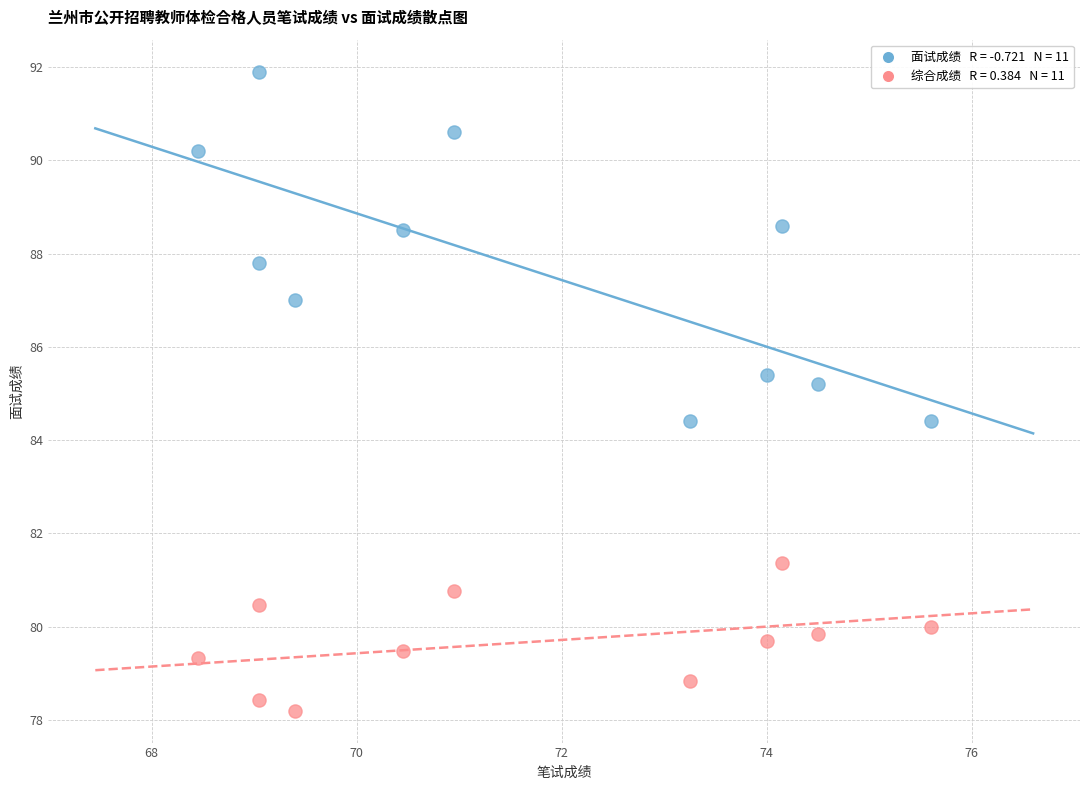

Across all series, what Y value is closest to 85?

85.2